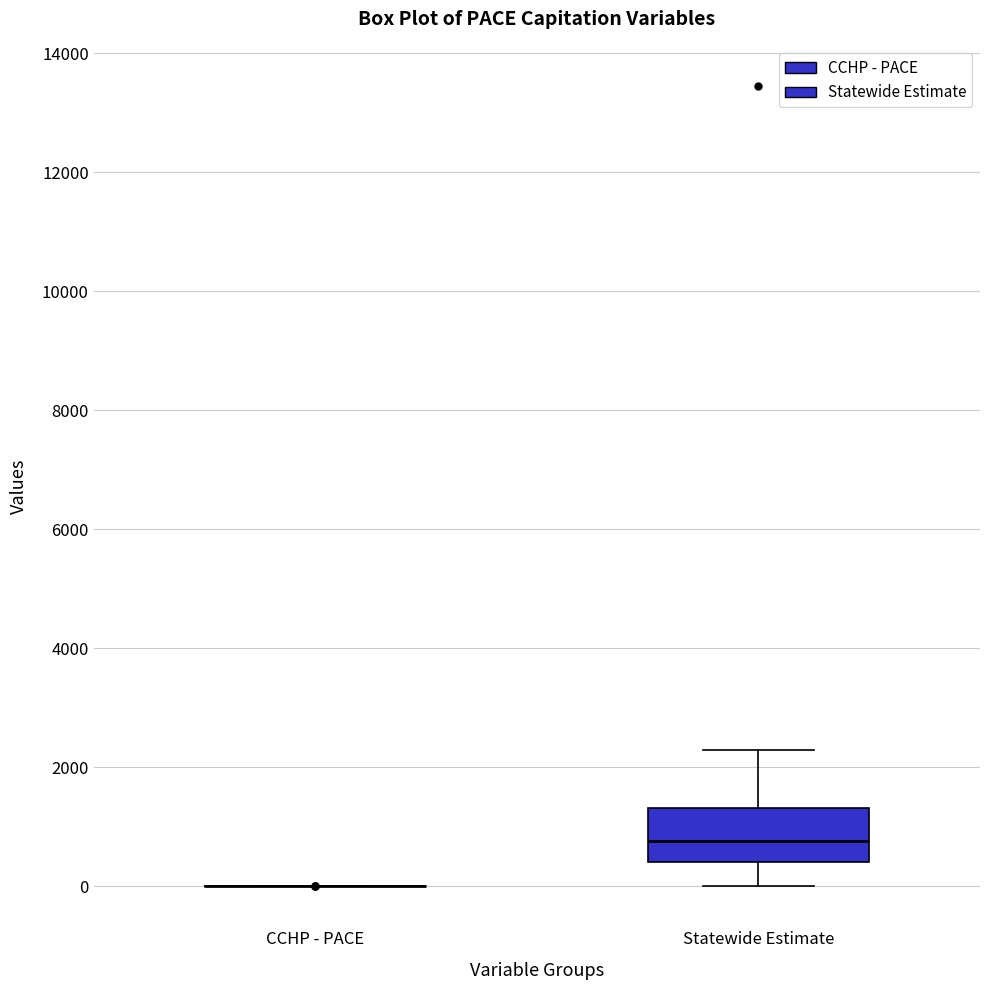

Reading left to right, read every box against the y-axis: the position of its median line, the range the box covers, and the ends of its whiskers. The values are not printed on the chart, so give them approximately, as read against the axis.

CCHP - PACE: box collapsed to a line at 0, whiskers 0 to 0
Statewide Estimate: median 800, box 400 to 1400, whiskers 0 to 2200